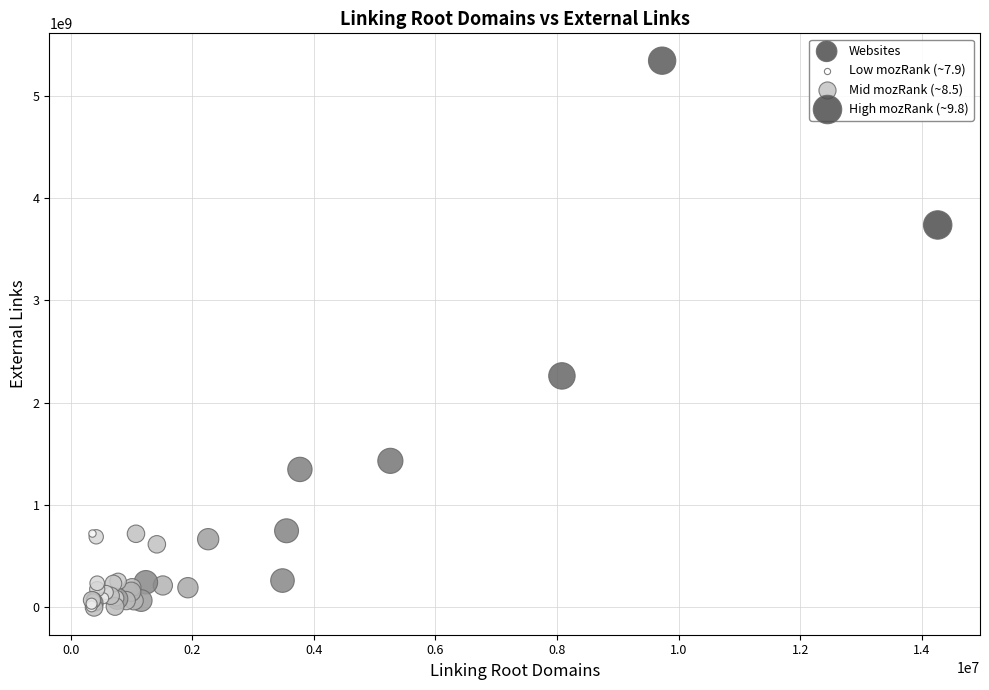

What Y value in the scatter plot is closest to 2671642001?

2262382094